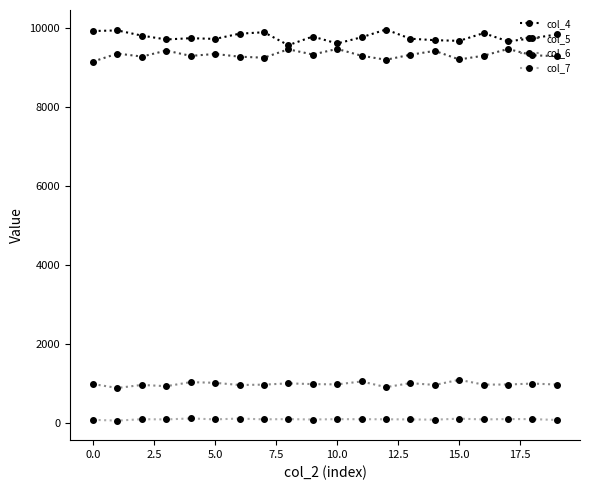

True or false: col_6 has more than 2 points higher than both neighbors.

True